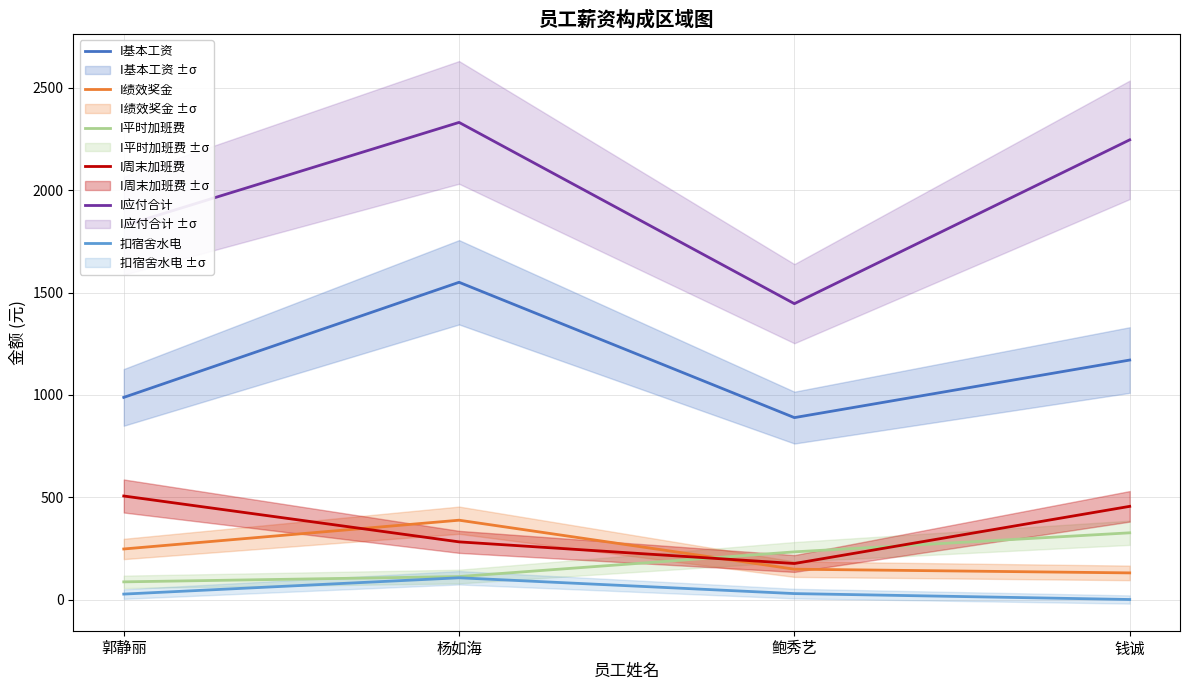

The value of I应付合计 at 杨如海 is 1525.1. True or false?

False